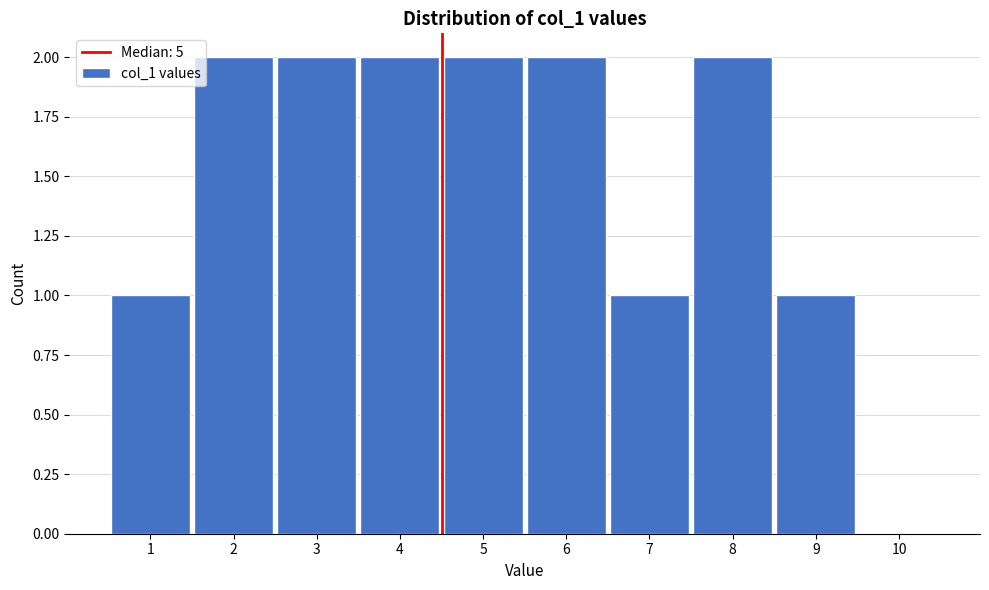

Reading right to left, what are all the values shown in this chart?

10=0	9=1	8=2	7=1	6=2	5=2	4=2	3=2	2=2	1=1